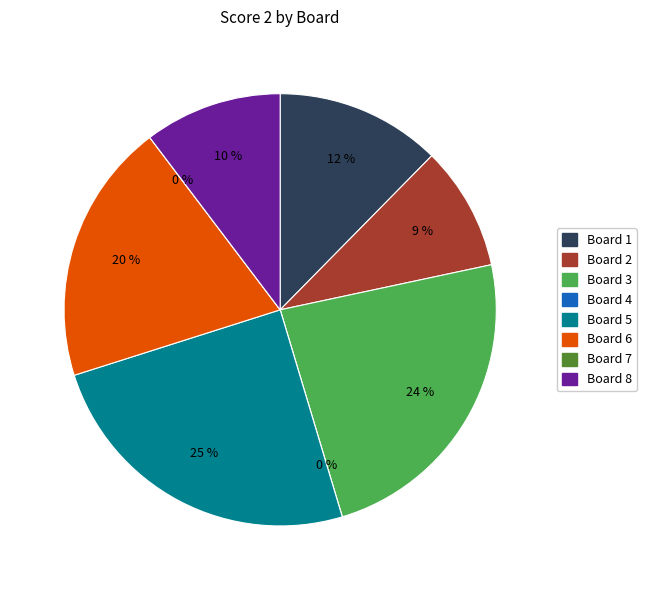

Does Board 1 represent more than half of the total?

No